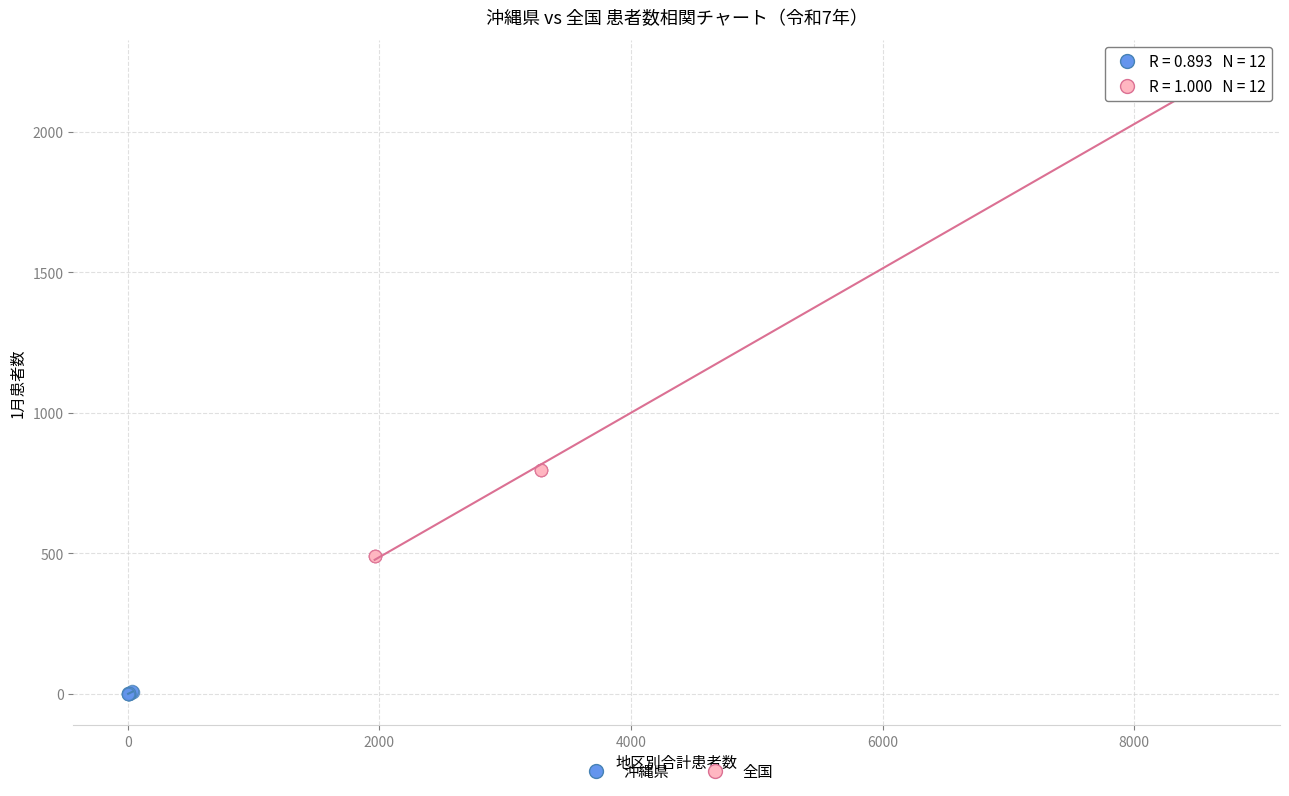

Which series reaches the maximum Y coordinate?

全国